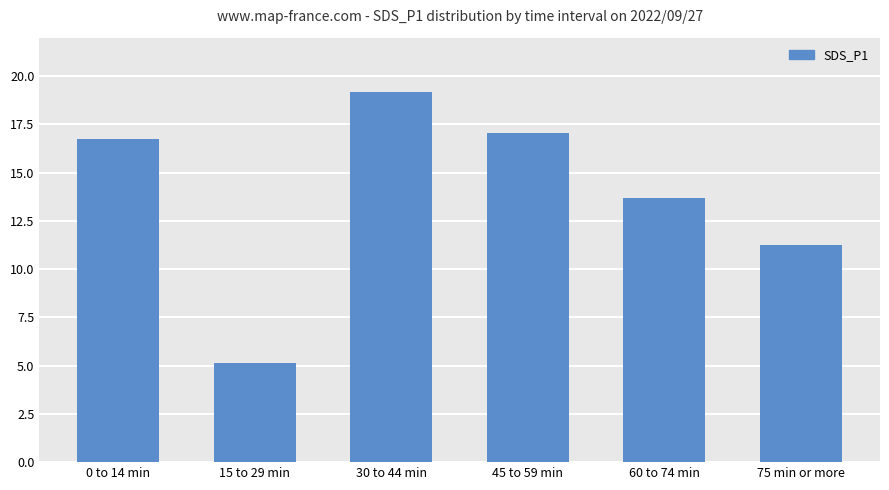

How many data points does each series have?

6